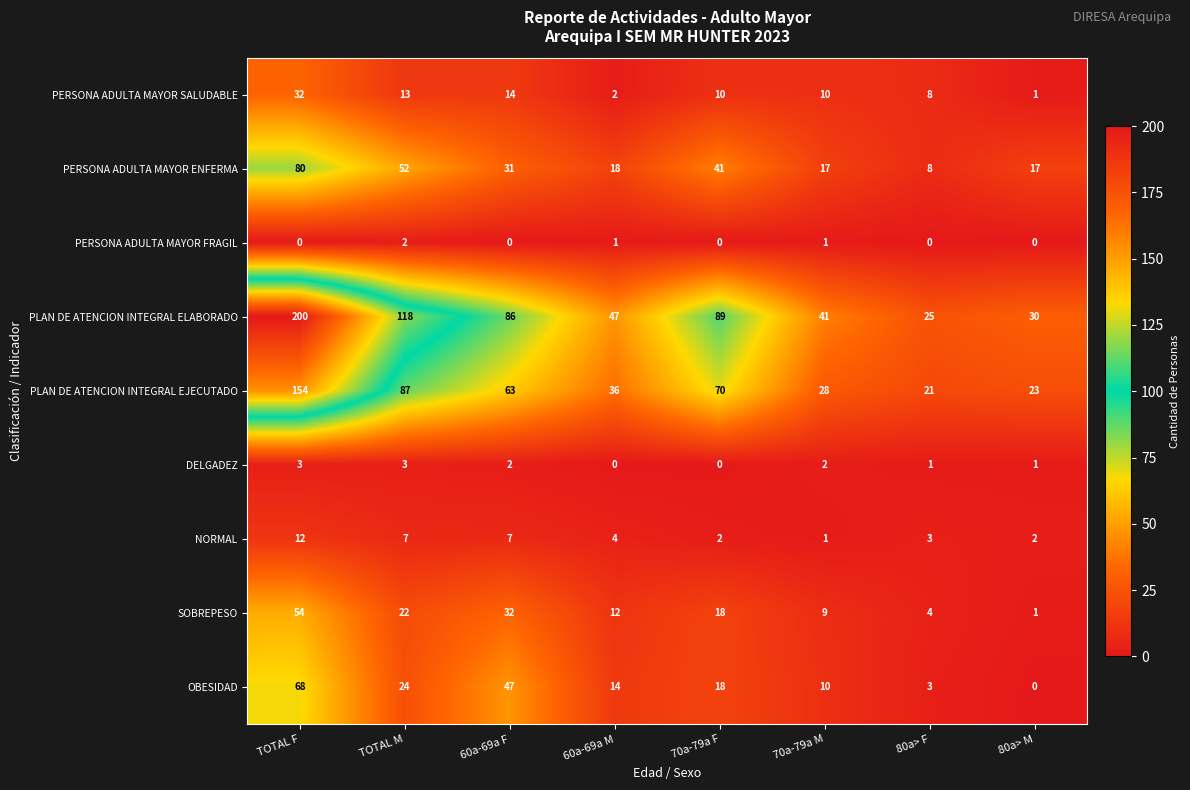

What is the difference between the maximum and minimum values in the PERSONA ADULTA MAYOR ENFERMA series?

72